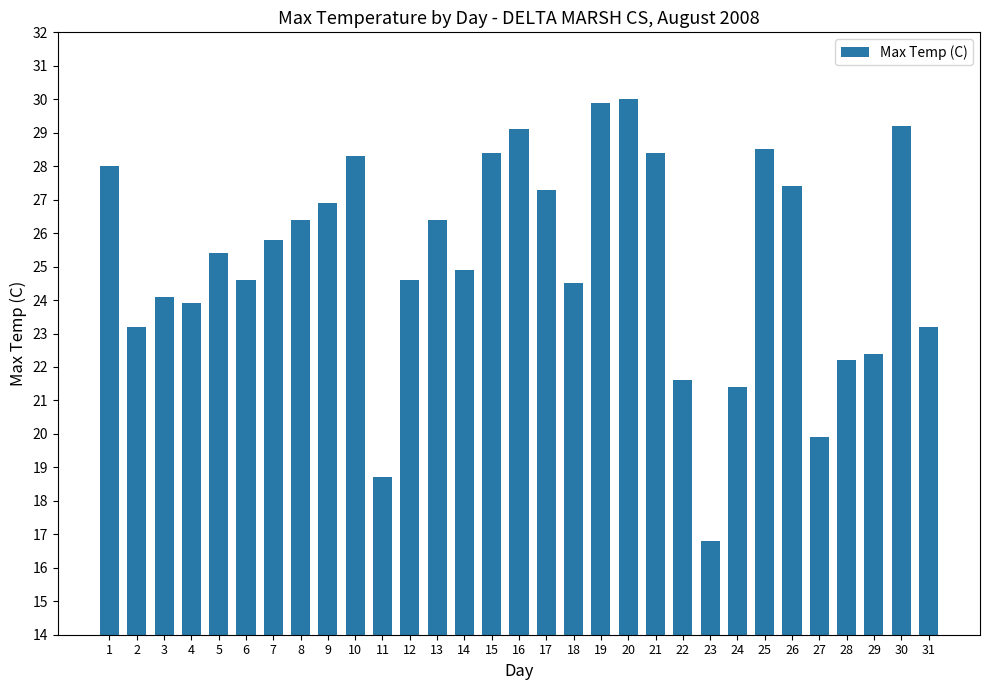

Between 6 and 8, which is larger?

8